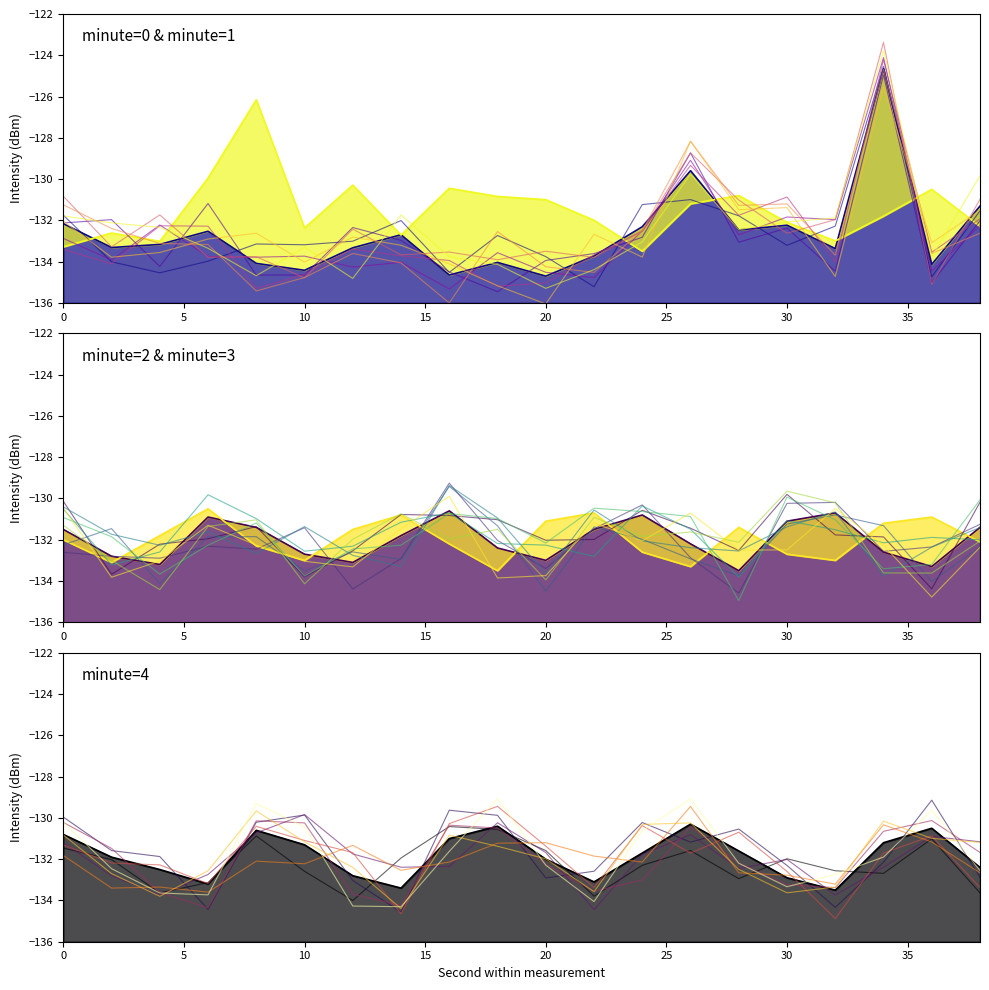

At which category does the chart reach its minimum across all series?

20